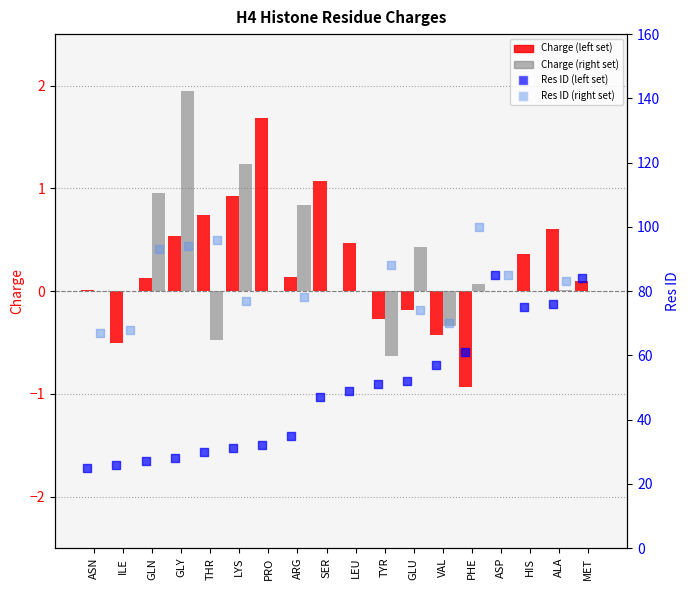

Is the value of Charge_left at GLU greater than the value of Charge_right at PRO?

No